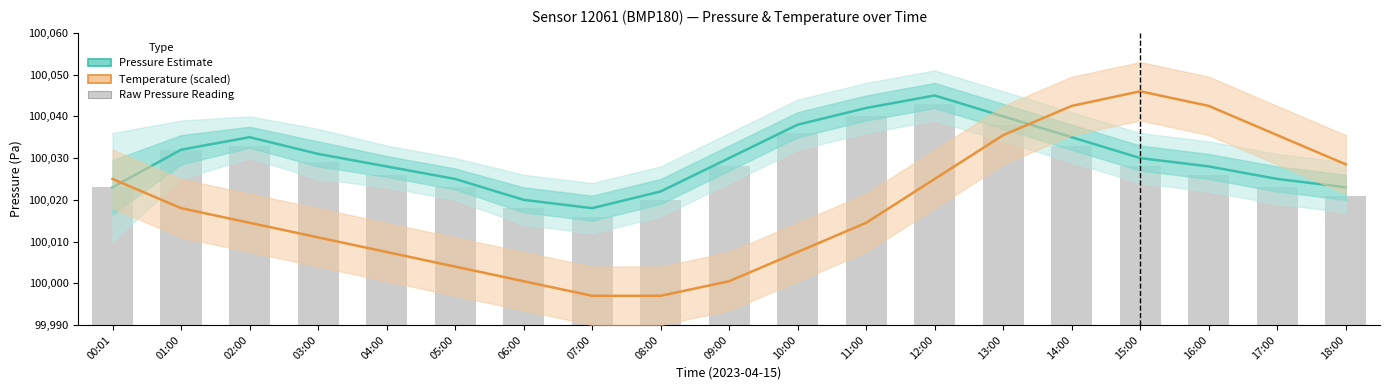

What is the difference between the temperature values at 06:00 and 08:00?

3.5